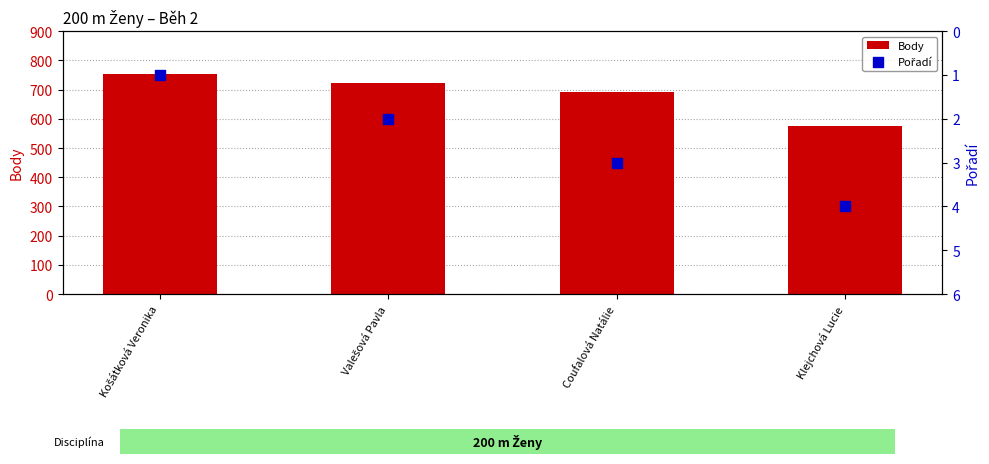

What are all the series names shown in the legend?

Body, Pořadí